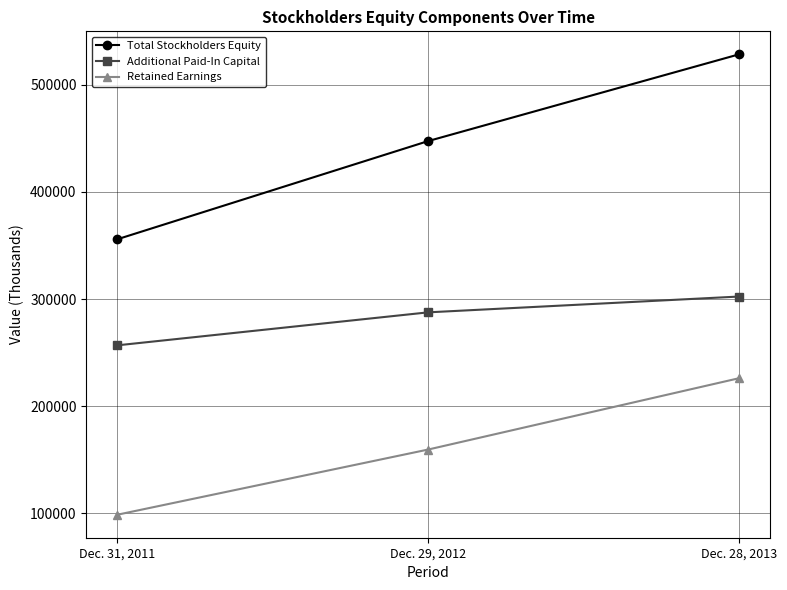

What is the smallest value displayed?

98716